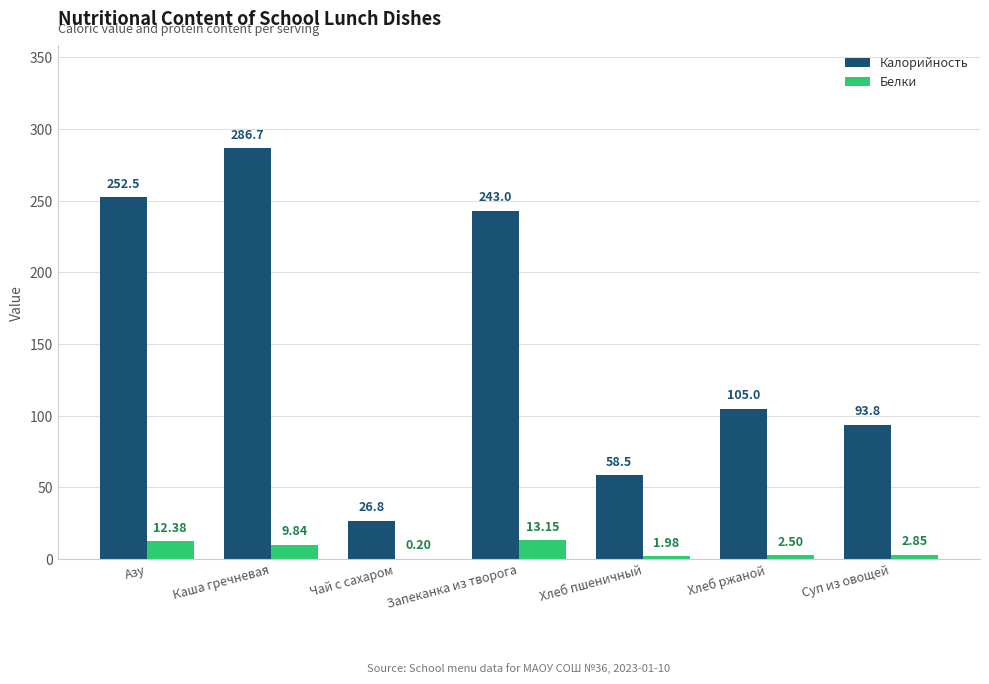

Which series changed the most between Каша гречневая and Хлеб ржаной?

Калорийность